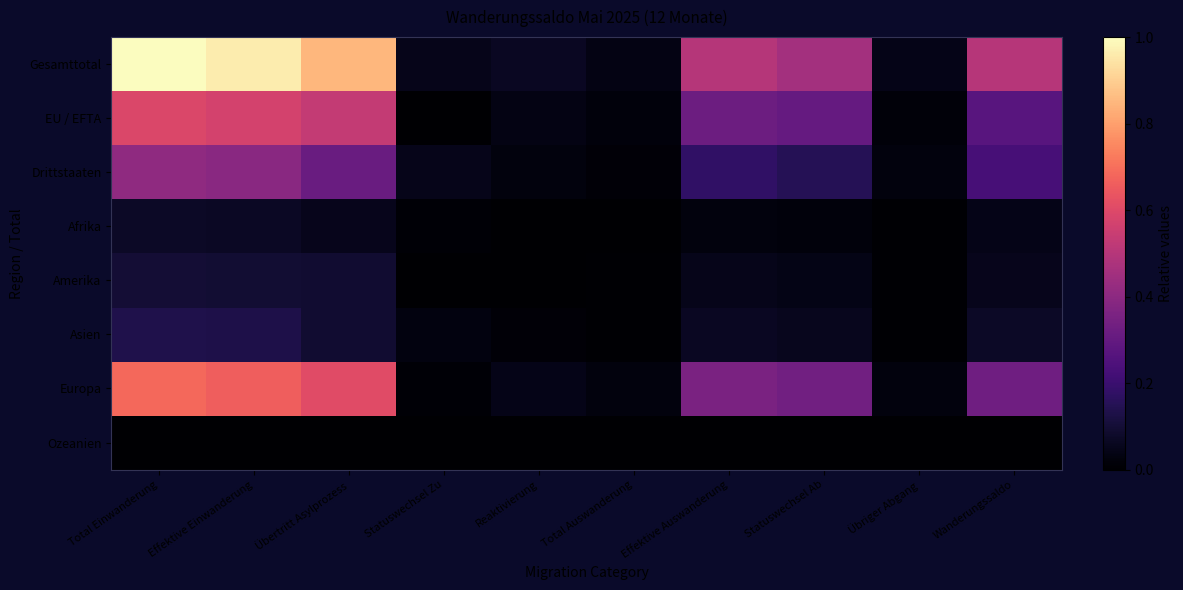

Reading left to right, what are all the values shown in this chart?

Gesamttotal: Total Einwanderung=1.0	Effektive Einwanderung=1.0	Übertritt Asylprozess=0.8	Statuswechsel Zu=0.1	Reaktivierung=0.1	Total Auswanderung=0.0	Effektive Auswanderung=0.5	Statuswechsel Ab=0.5	Übriger Abgang=0.0	Wanderungssaldo=0.5
EU / EFTA: Total Einwanderung=0.6	Effektive Einwanderung=0.6	Übertritt Asylprozess=0.5	Statuswechsel Zu=0.0	Reaktivierung=0.0	Total Auswanderung=0.0	Effektive Auswanderung=0.3	Statuswechsel Ab=0.3	Übriger Abgang=0.0	Wanderungssaldo=0.3
Drittstaaten: Total Einwanderung=0.4	Effektive Einwanderung=0.4	Übertritt Asylprozess=0.3	Statuswechsel Zu=0.1	Reaktivierung=0.0	Total Auswanderung=0.0	Effektive Auswanderung=0.2	Statuswechsel Ab=0.2	Übriger Abgang=0.0	Wanderungssaldo=0.2
Afrika: Total Einwanderung=0.1	Effektive Einwanderung=0.1	Übertritt Asylprozess=0.1	Statuswechsel Zu=0.0	Reaktivierung=0.0	Total Auswanderung=0.0	Effektive Auswanderung=0.0	Statuswechsel Ab=0.0	Übriger Abgang=0.0	Wanderungssaldo=0.0
Amerika: Total Einwanderung=0.1	Effektive Einwanderung=0.1	Übertritt Asylprozess=0.1	Statuswechsel Zu=0.0	Reaktivierung=0.0	Total Auswanderung=0.0	Effektive Auswanderung=0.0	Statuswechsel Ab=0.0	Übriger Abgang=0.0	Wanderungssaldo=0.1
Asien: Total Einwanderung=0.1	Effektive Einwanderung=0.1	Übertritt Asylprozess=0.1	Statuswechsel Zu=0.0	Reaktivierung=0.0	Total Auswanderung=0.0	Effektive Auswanderung=0.1	Statuswechsel Ab=0.1	Übriger Abgang=0.0	Wanderungssaldo=0.1
Europa: Total Einwanderung=0.7	Effektive Einwanderung=0.7	Übertritt Asylprozess=0.6	Statuswechsel Zu=0.0	Reaktivierung=0.0	Total Auswanderung=0.0	Effektive Auswanderung=0.4	Statuswechsel Ab=0.3	Übriger Abgang=0.0	Wanderungssaldo=0.3
Ozeanien: Total Einwanderung=0.0	Effektive Einwanderung=0.0	Übertritt Asylprozess=0.0	Statuswechsel Zu=0.0	Reaktivierung=0.0	Total Auswanderung=0.0	Effektive Auswanderung=0.0	Statuswechsel Ab=0.0	Übriger Abgang=0.0	Wanderungssaldo=0.0